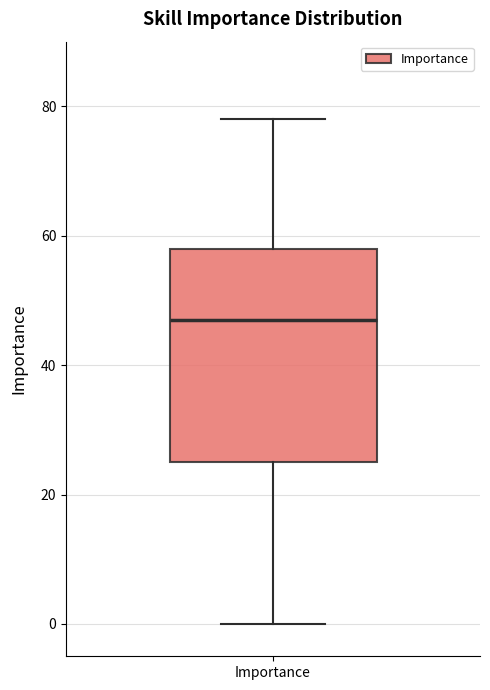

Where does the lower whisker of the box for Importance end on the y-axis? The values are not printed on the chart, so give them approximately, as read against the axis.

0